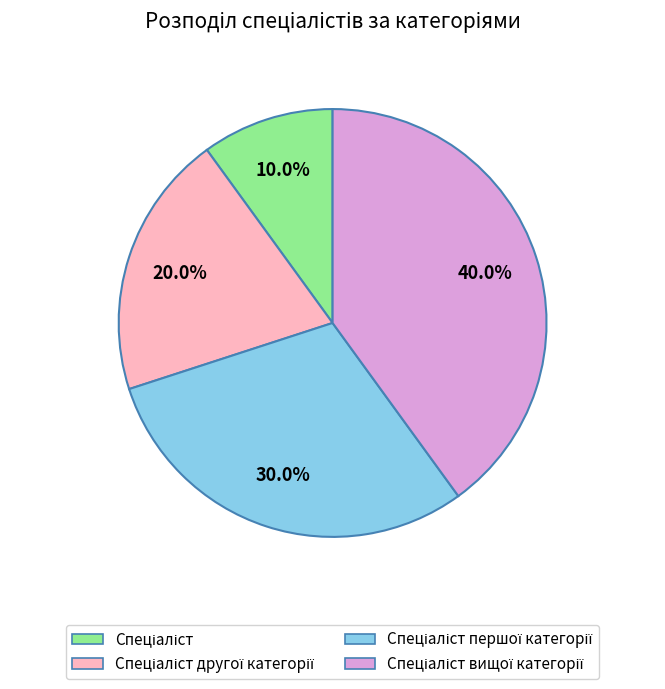

How many segments does this pie chart have?

4